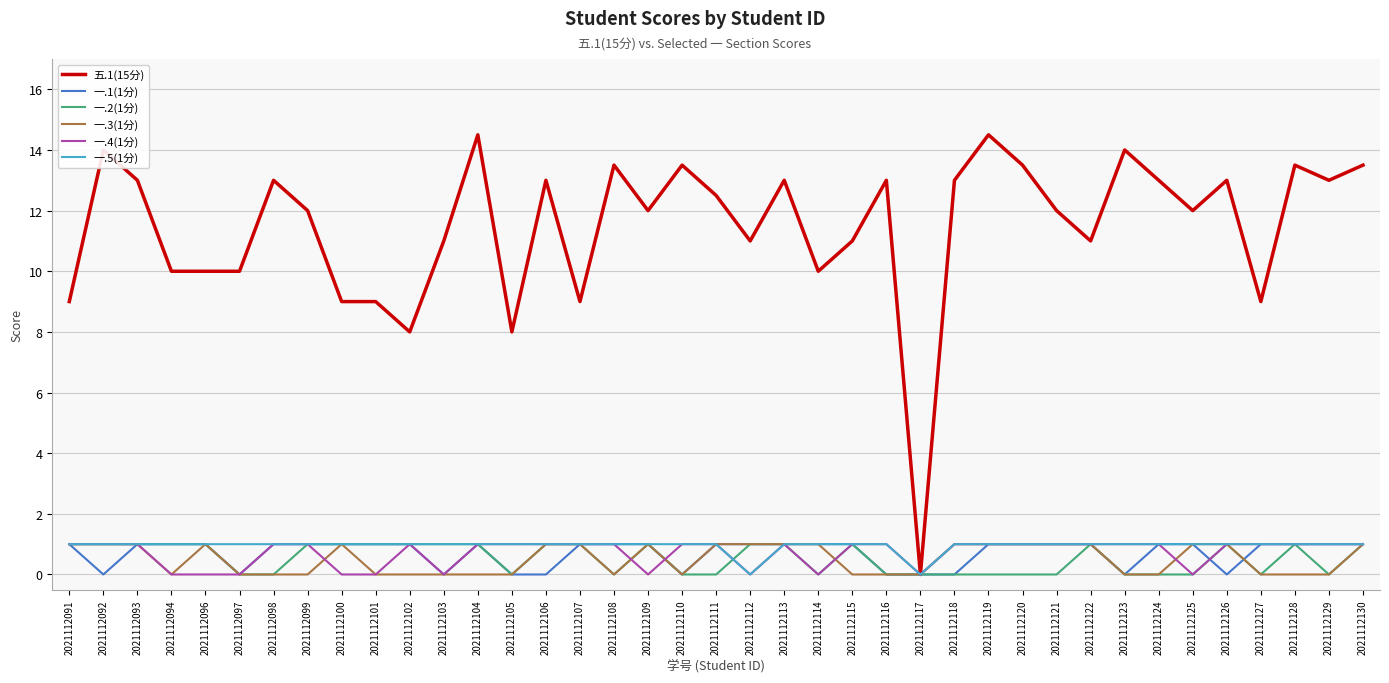

Is the value of 一.2(1分) at 2021112120 greater than the value of 五.1(15分) at 2021112096?

No